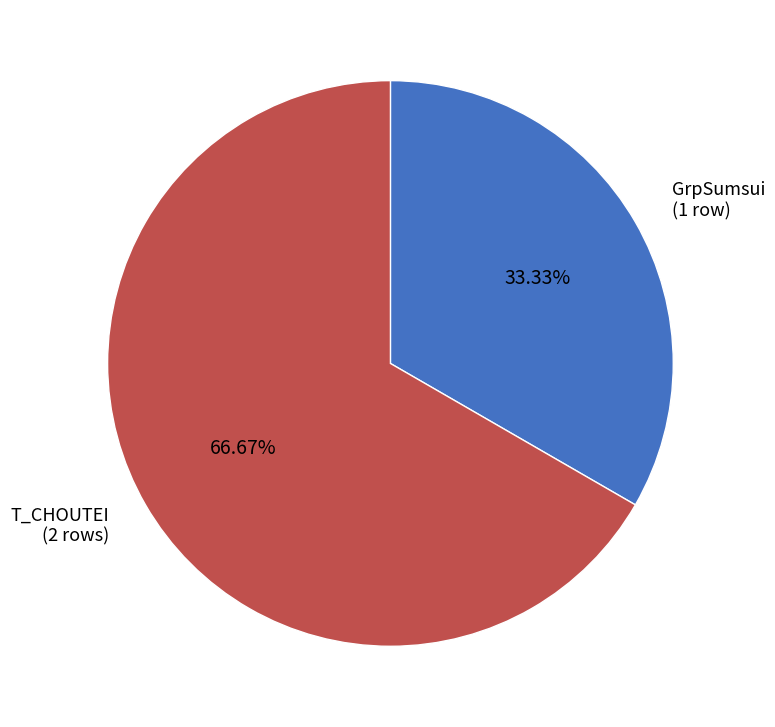

How many slices are in this pie chart?

2